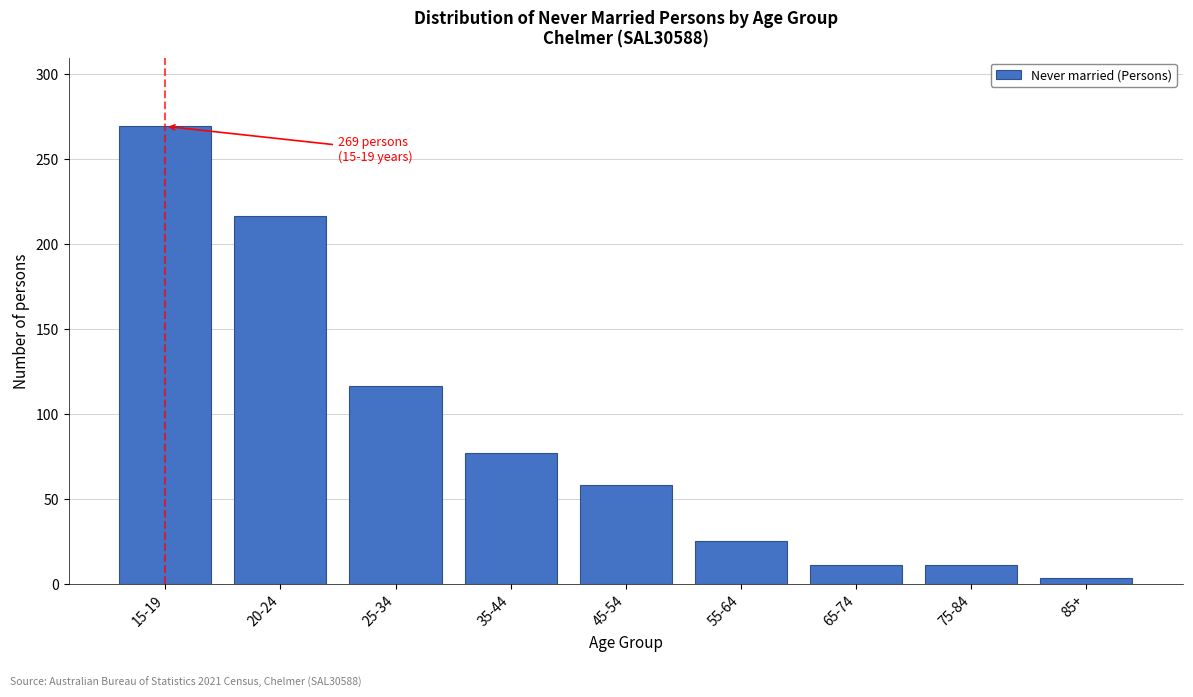

Reading left to right, what are all the values shown in this chart?

269	216	116	77	58	25	11	11	3